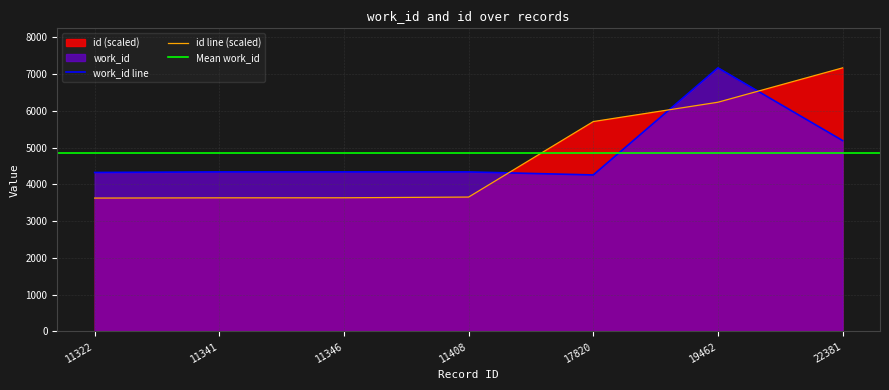

Rank the categories by id value from highest to lowest.

22381, 19462, 17820, 11408, 11346, 11341, 11322